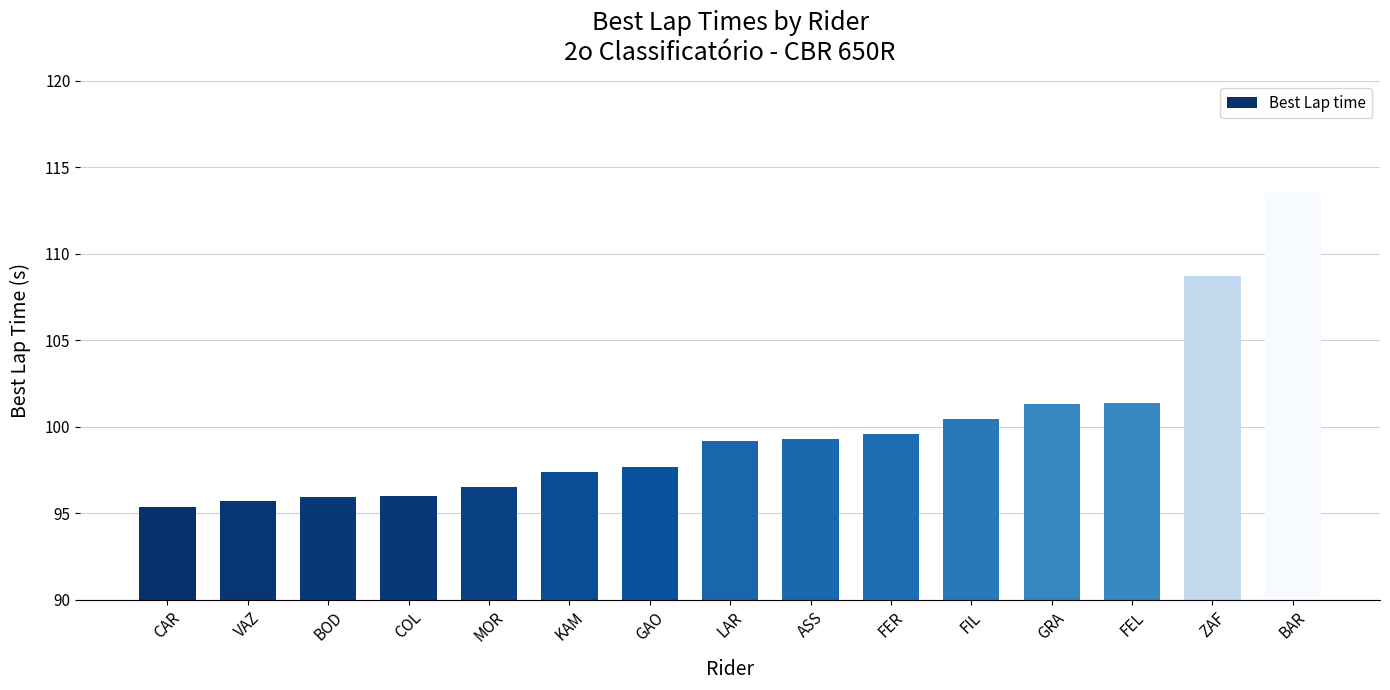

Does the chart contain any negative values?

No